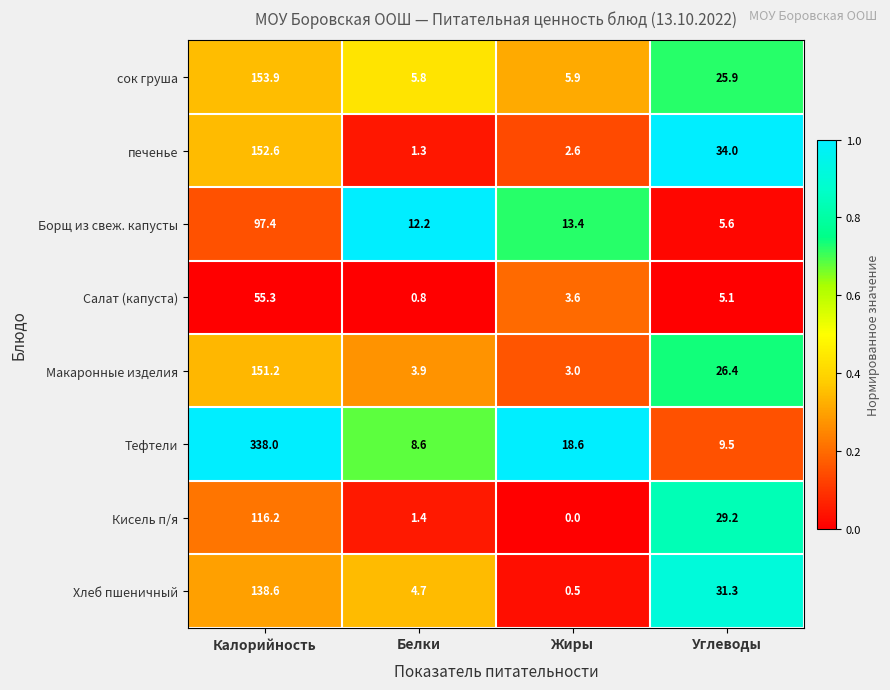

What is the maximum value for печенье?

152.6